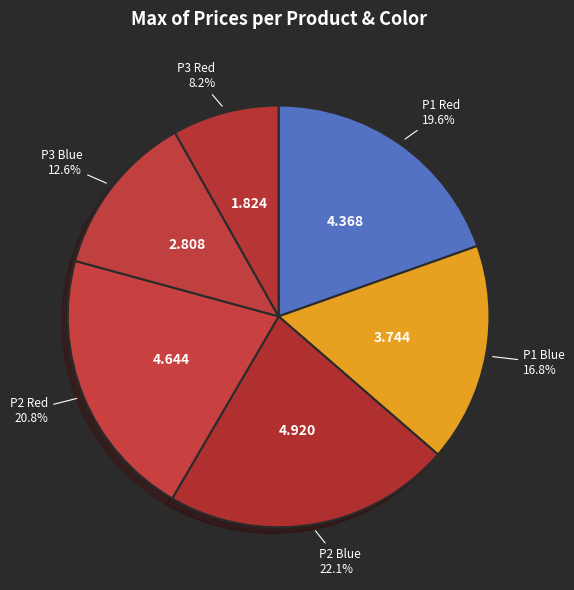

How many segments does this pie chart have?

6